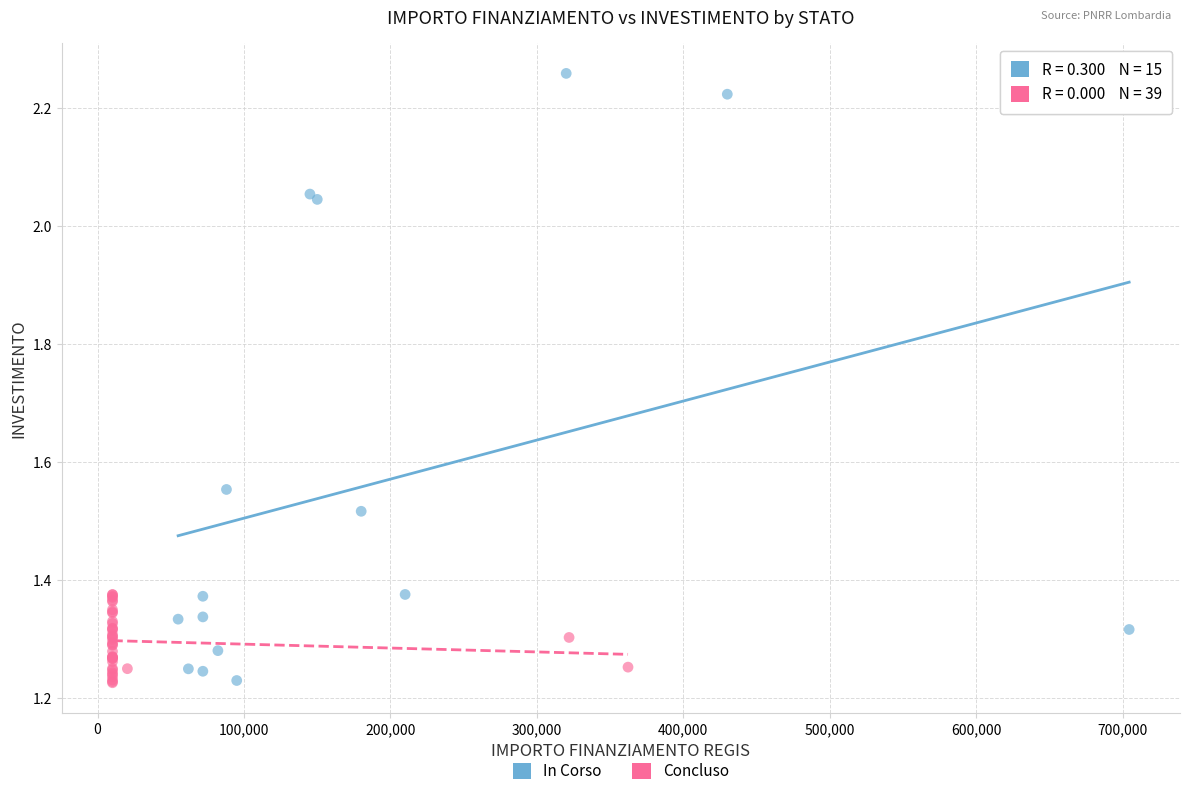

Which series has the largest Y range (max minus min)?

In Corso